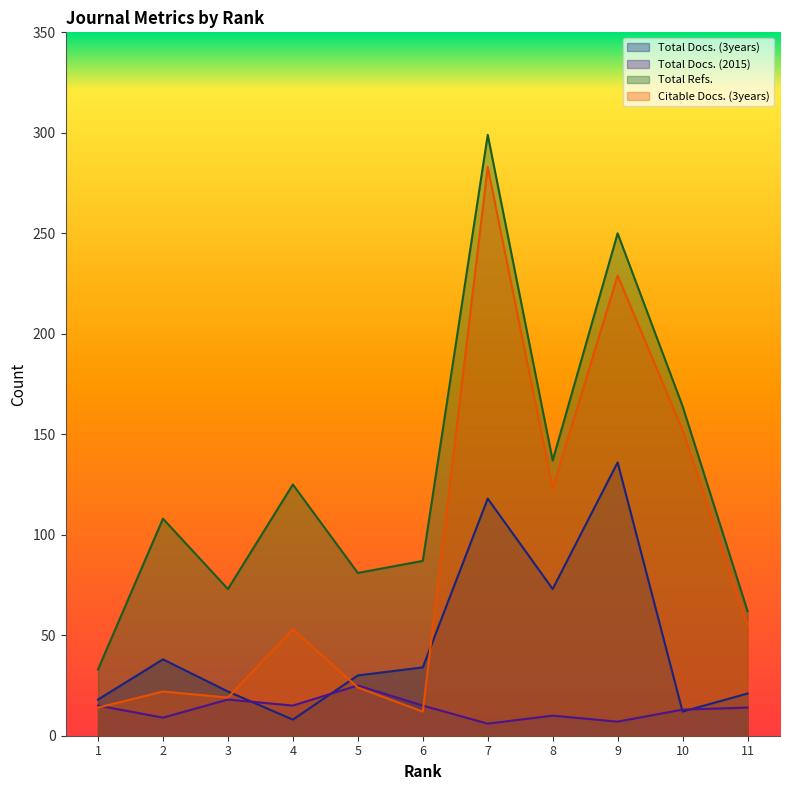

Between 3 and 6, which series saw the biggest shift?

Total Refs.